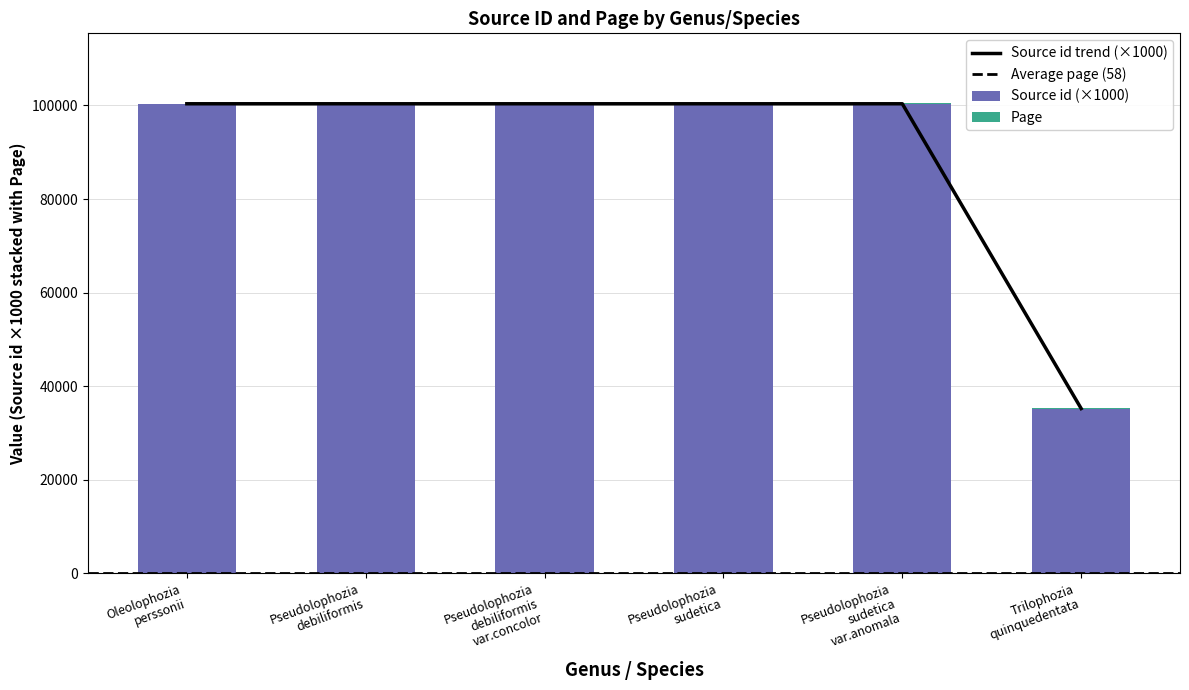

What is the difference between the Source id values at Pseudolophozia and Oleolophozia?

0.7